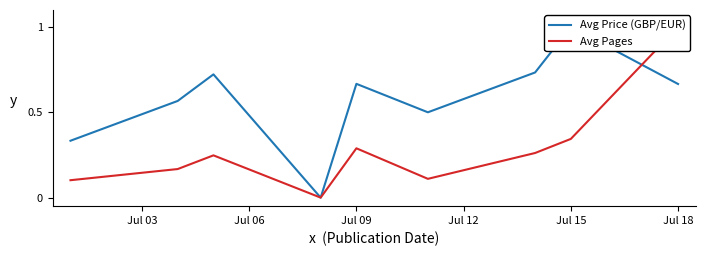

How many data points in Avg Pages are above 0?

8